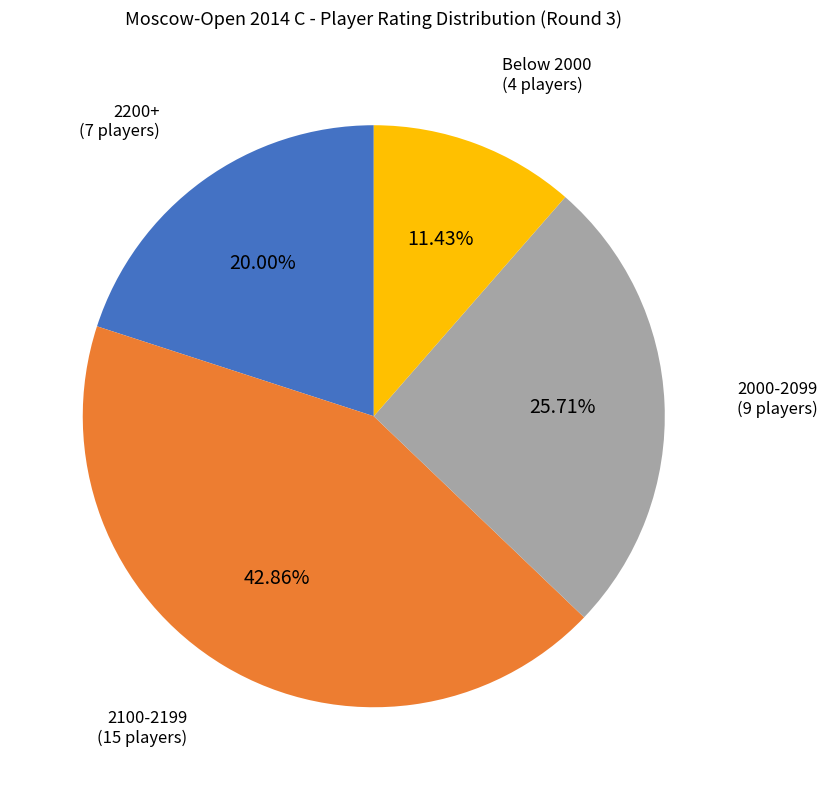

How many segments does this pie chart have?

4